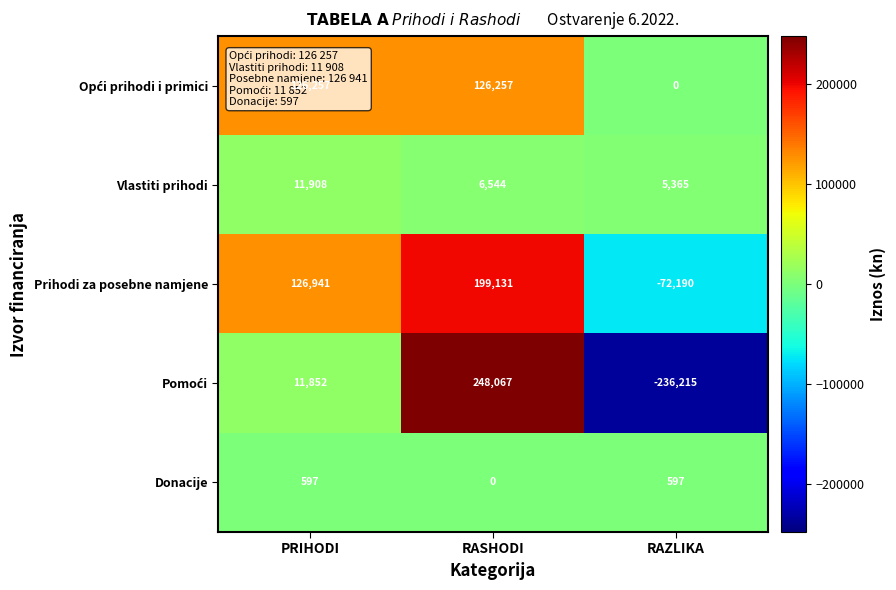

How many distinct data groups are displayed?

5